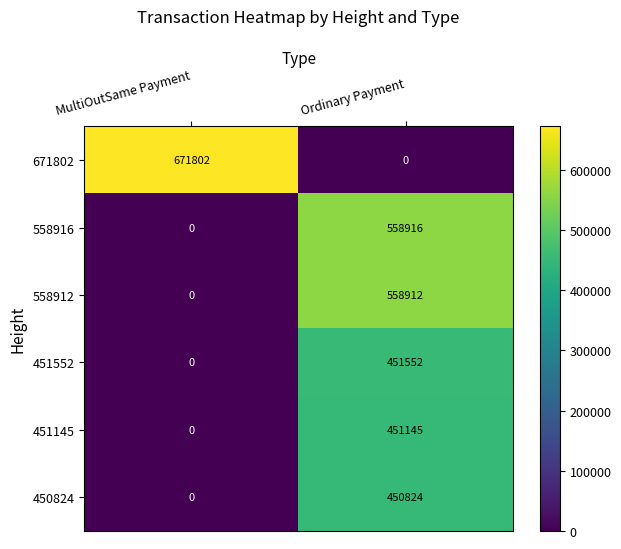

What is the difference between the 558916 values at MultiOutSame Payment and Ordinary Payment?

558916